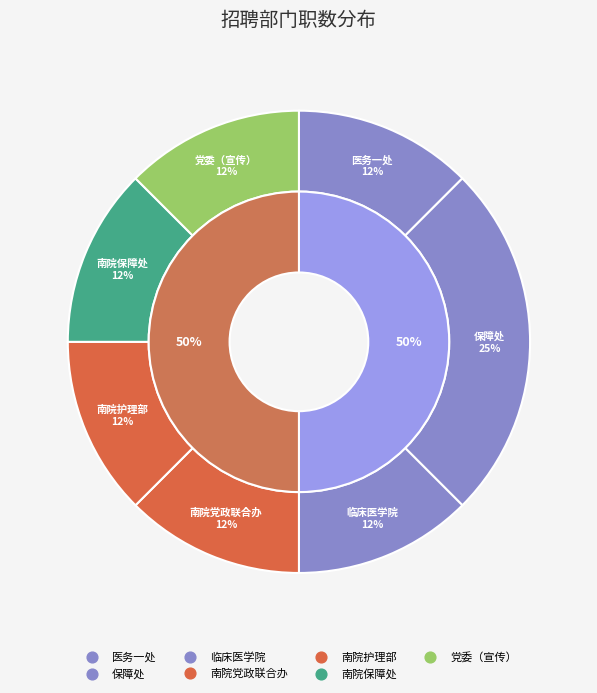

To the nearest percent, what is the combined percentage of 医务一处 and 保障处?

38%